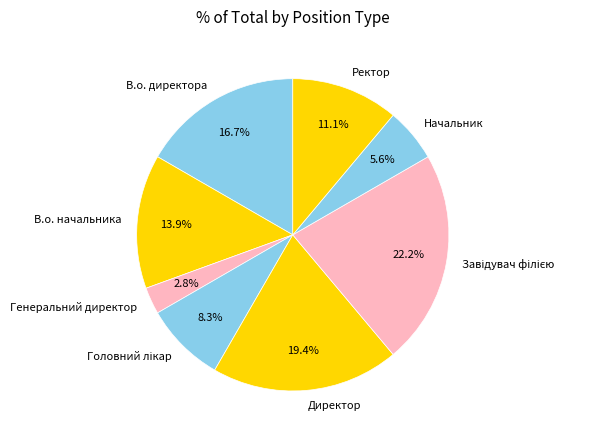

Does Ректор account for over 50% of the chart?

No